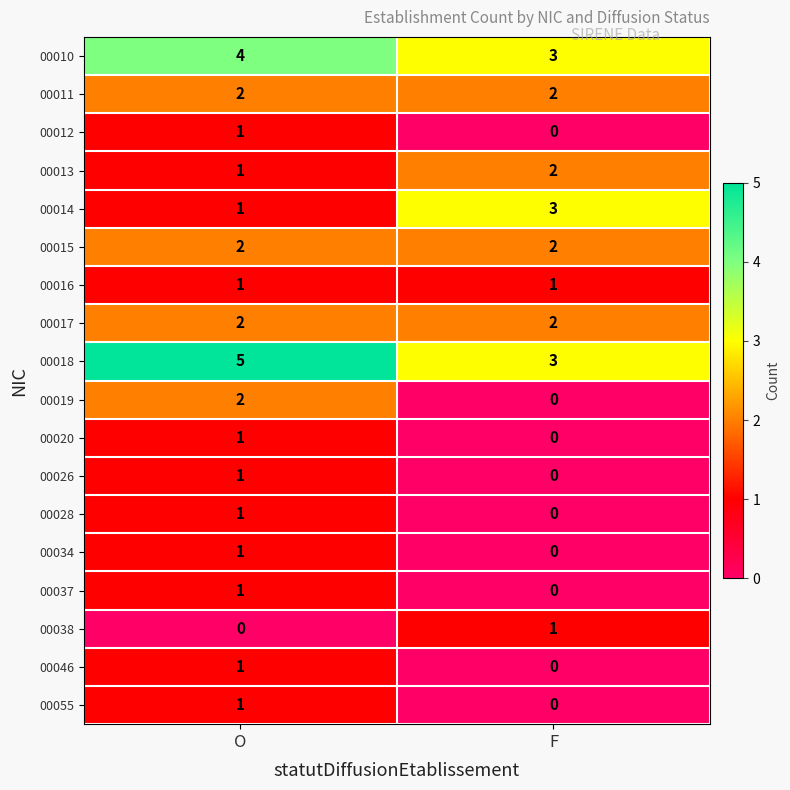

Which category has the highest value in the 00014 series?

F